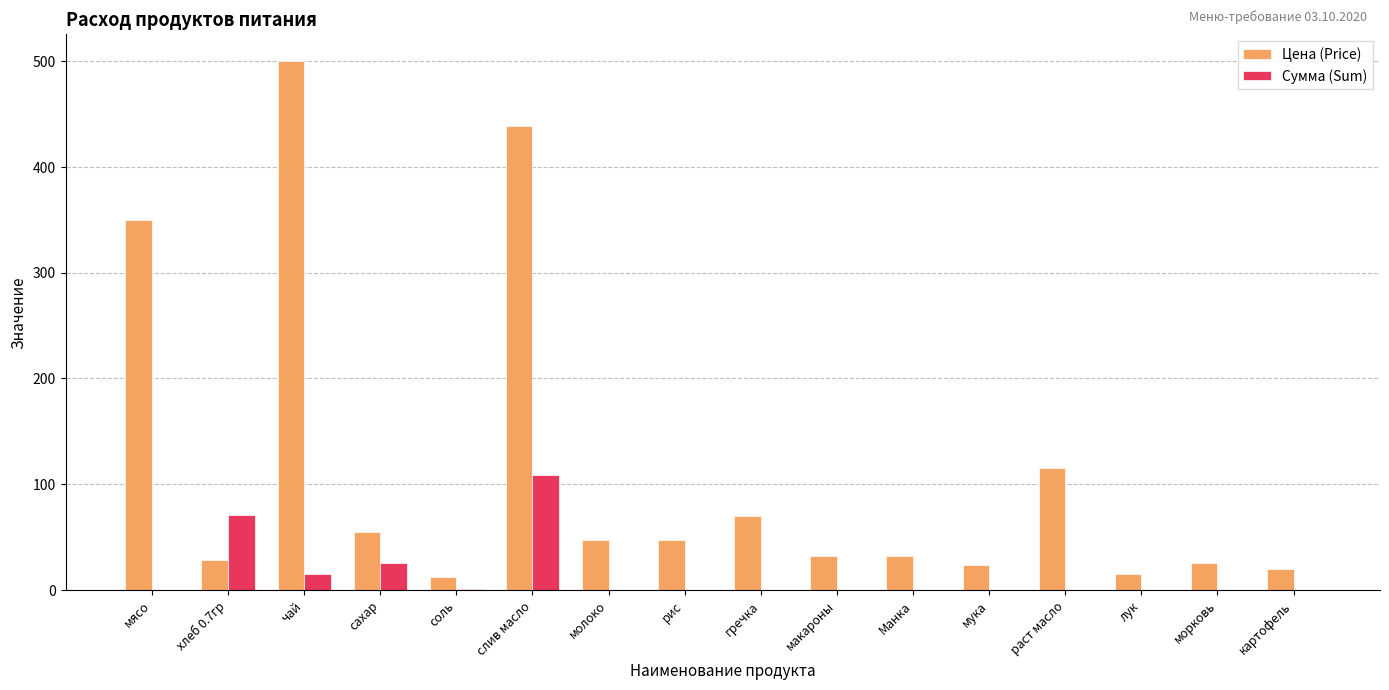

What are all the series names shown in the legend?

Цена (Price), Сумма (Sum)